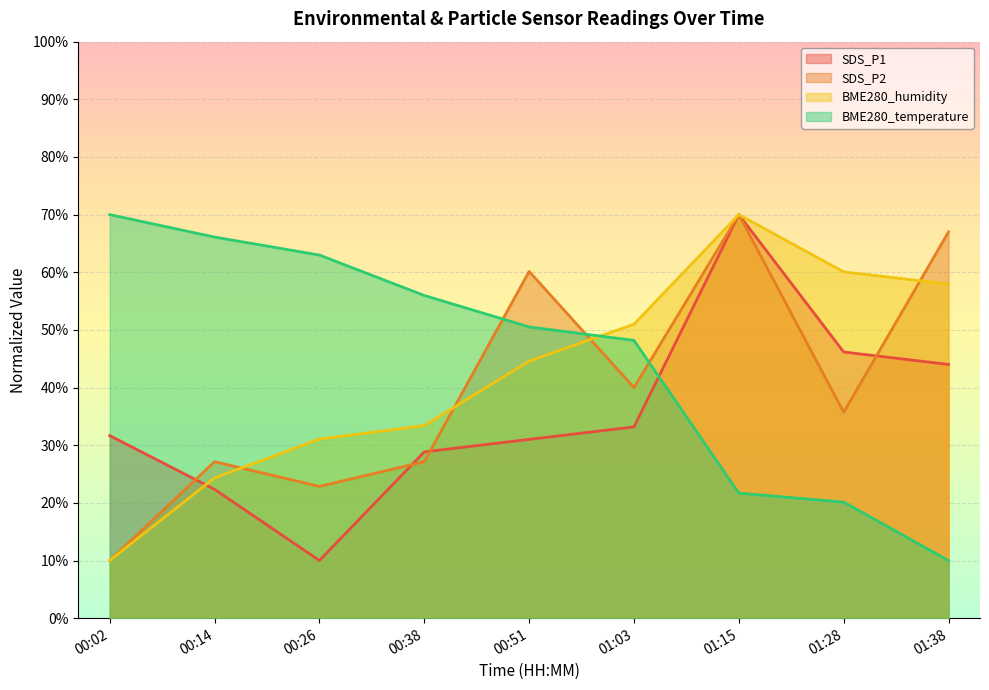

What is the difference between the SDS_P1 values at 01:28 and 01:38?

2.2